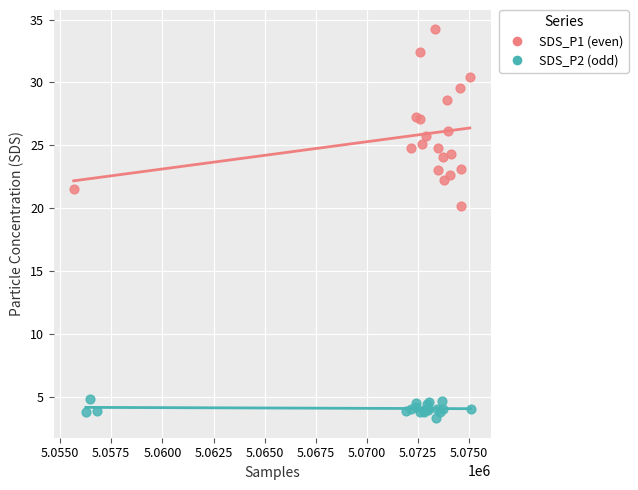

Which series contains the highest Y value?

SDS_P1 (even)